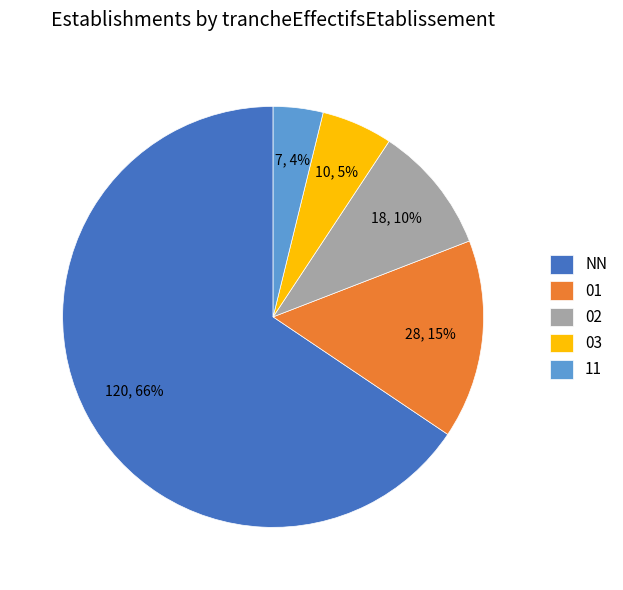

To the nearest percent, what portion does 11 represent?

4%